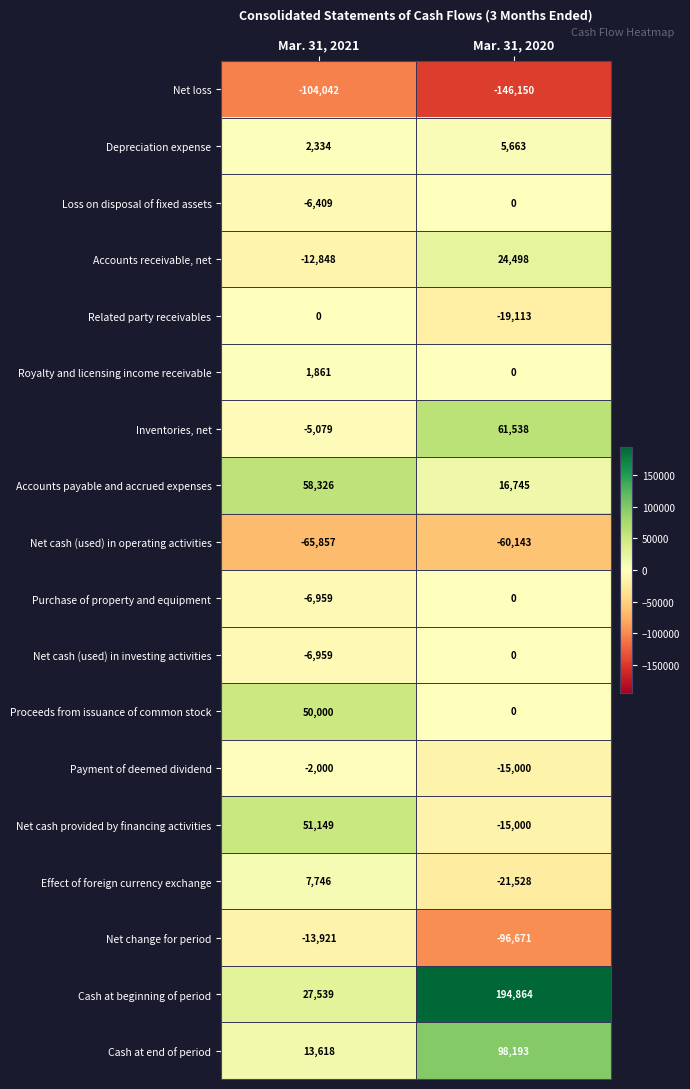

List the labels in order of Cash at end of period value, largest first.

Mar. 31, 2020, Mar. 31, 2021